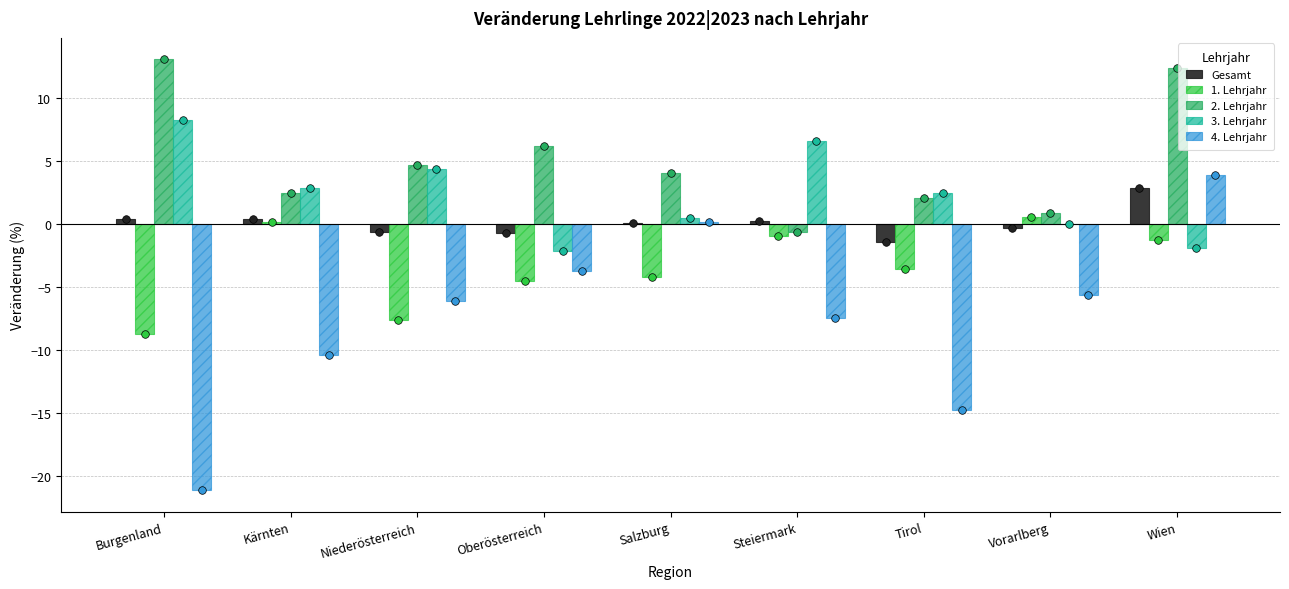

Which series reaches the maximum Y coordinate?

2. Lehrjahr